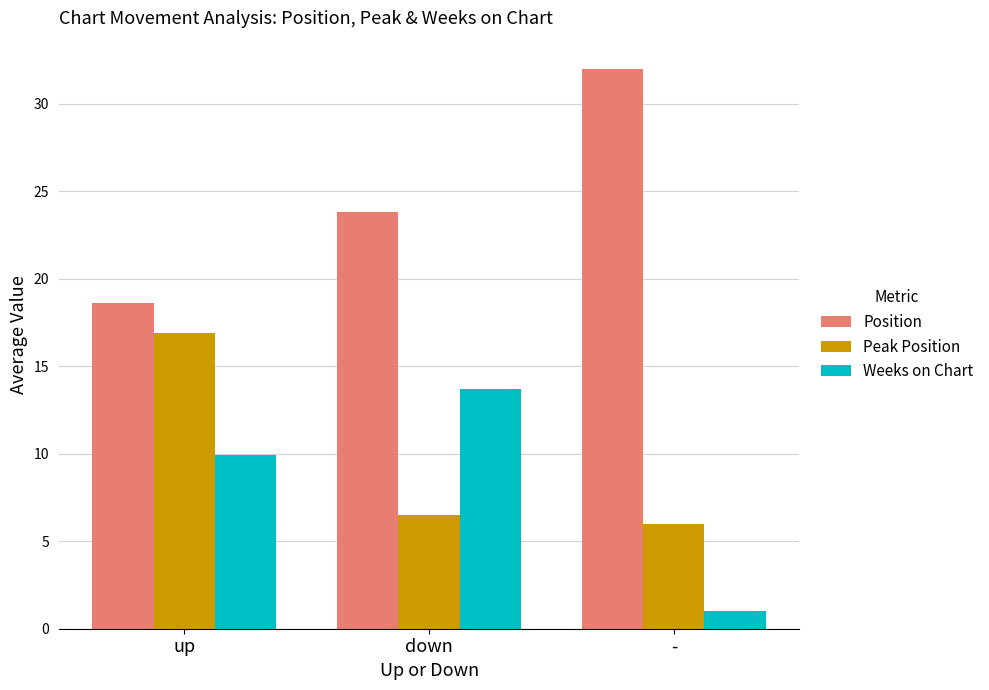

At down, list the series in order from smallest to largest.

Peak Position, Weeks on Chart, Position